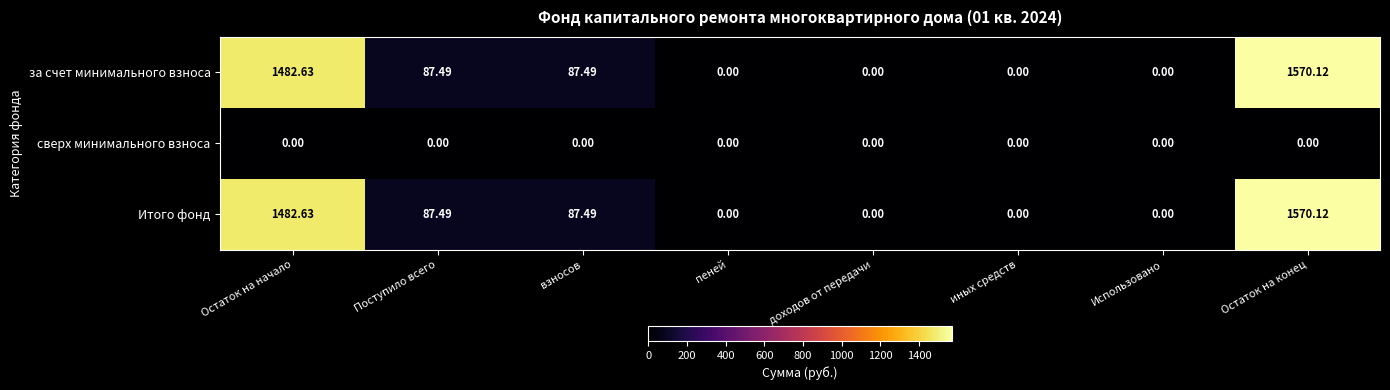

Is the value of за счет минимального взноса at Поступило всего greater than the value of сверх минимального взноса at доходов от передачи?

Yes